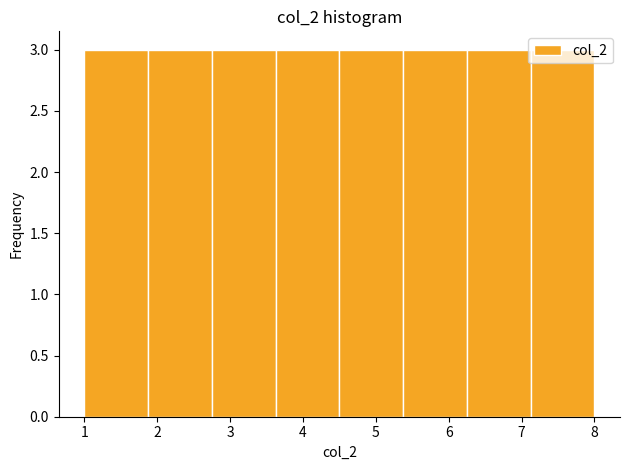

Reading left to right, list every bar in this chart as the range it spans on the x-axis followed by its height. Neither the bar edges nor the heights are printed on the chart, so give them approximately, as read against the axes.

1.0 to 1.9: 3
1.9 to 2.8: 3
2.8 to 3.6: 3
3.6 to 4.5: 3
4.5 to 5.4: 3
5.4 to 6.3: 3
6.3 to 7.1: 3
7.1 to 8.0: 3